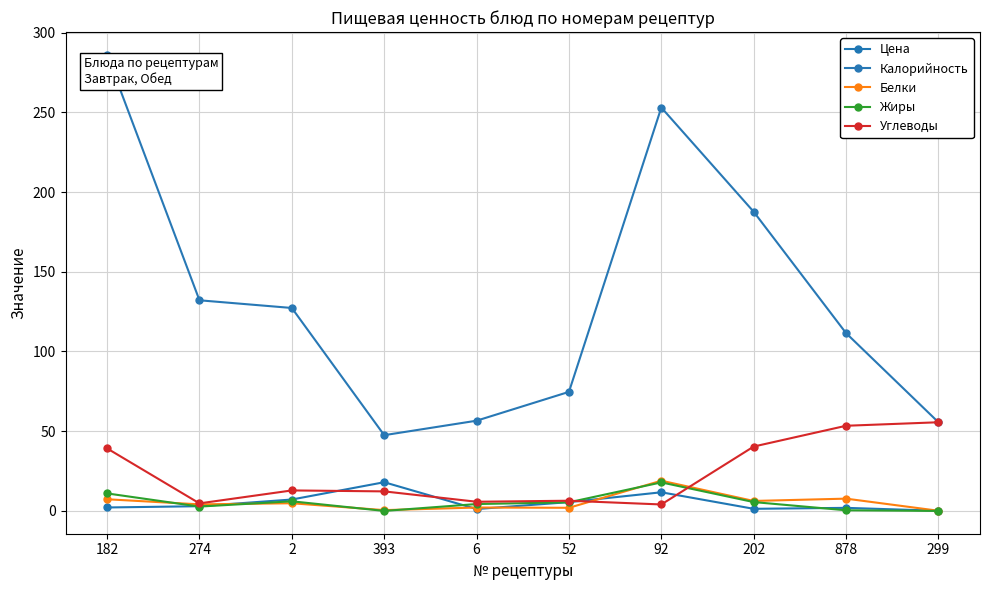

What is the difference between the Углеводы values at 299 and 6?

49.9